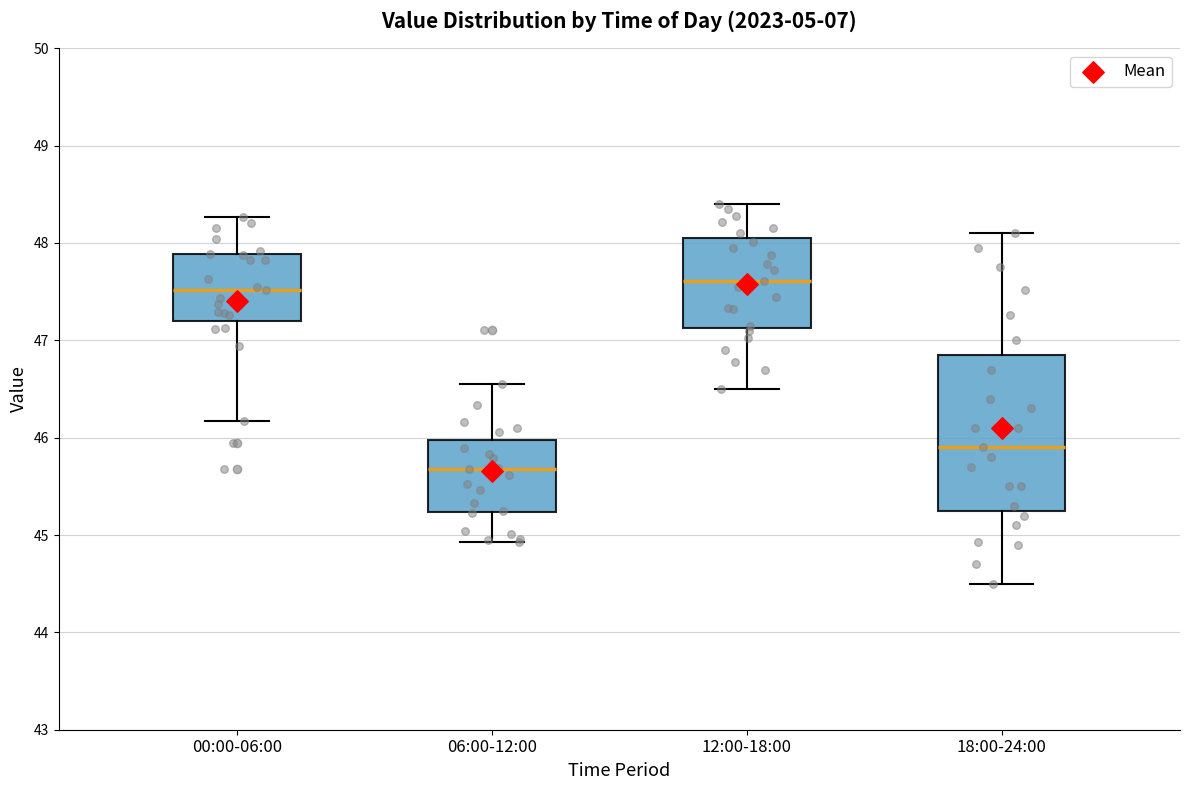

Which box is the tallest, from its lower edge to its upper edge?

18:00-24:00